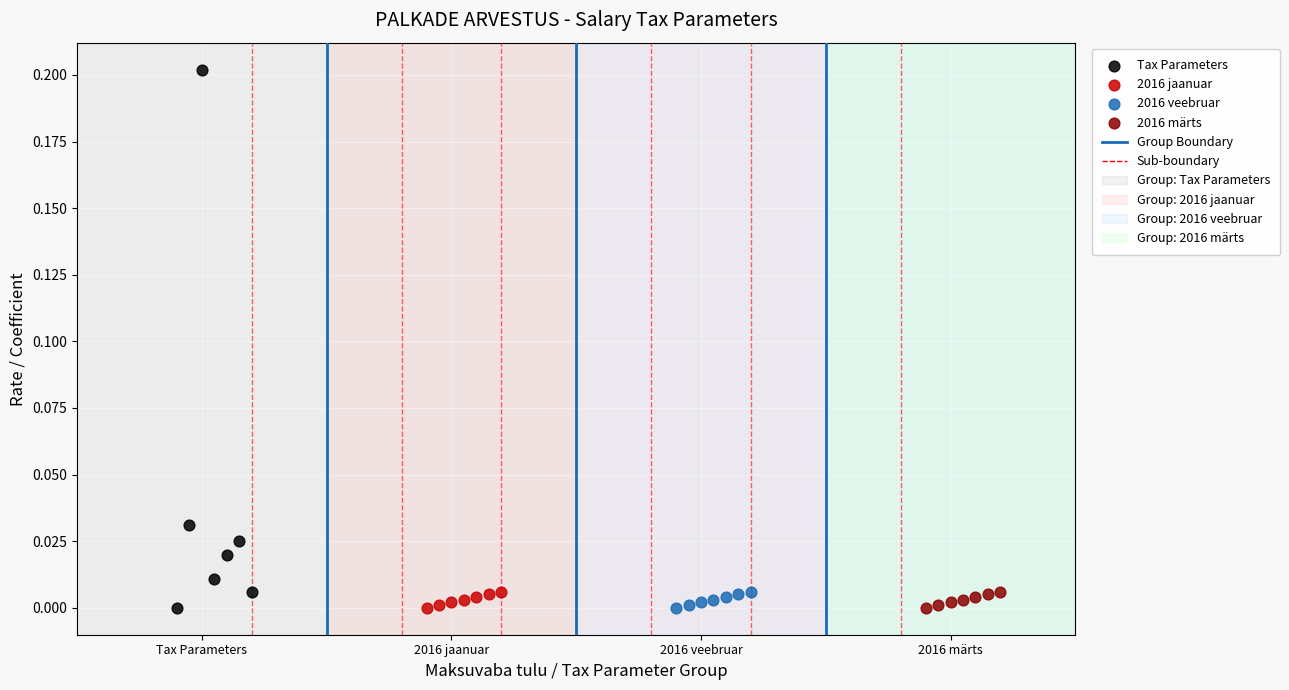

Which series has the widest spread of Y values?

Tax Parameters